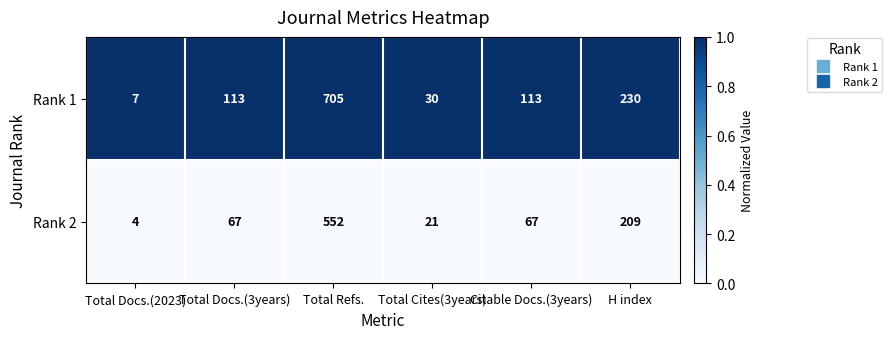

What is the difference between the highest and lowest values at Total Cites(3years)?

9